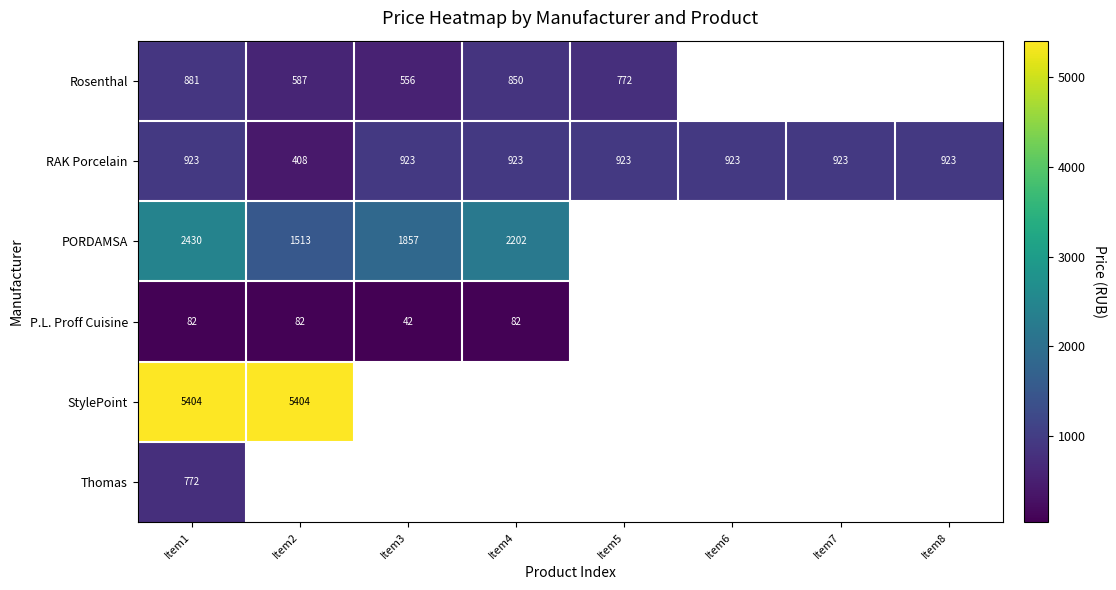

At which category is the sum across all series the highest?

Item1